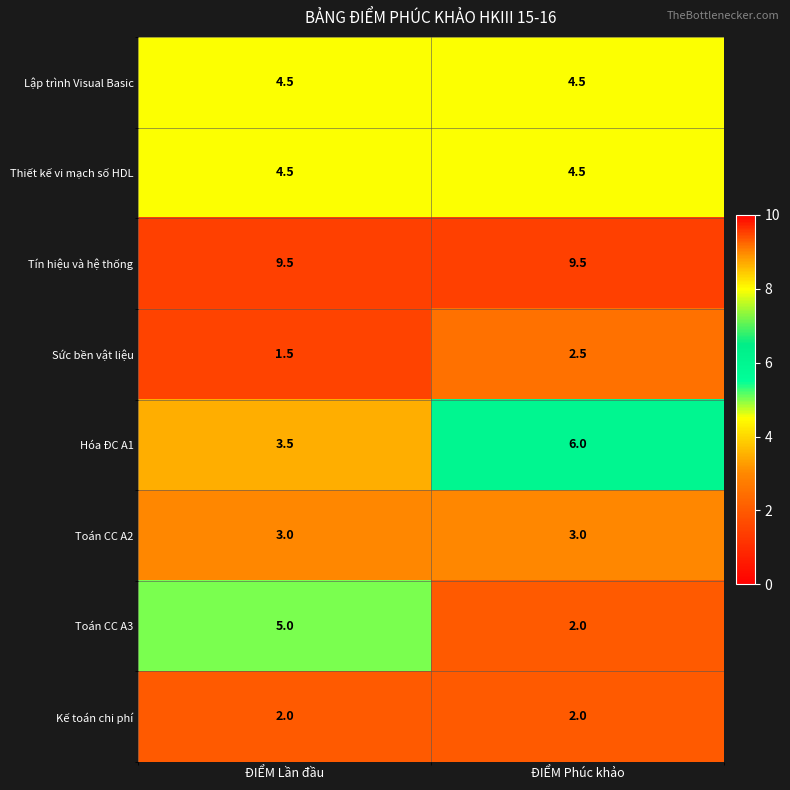

How many categories are shown in the chart?

2